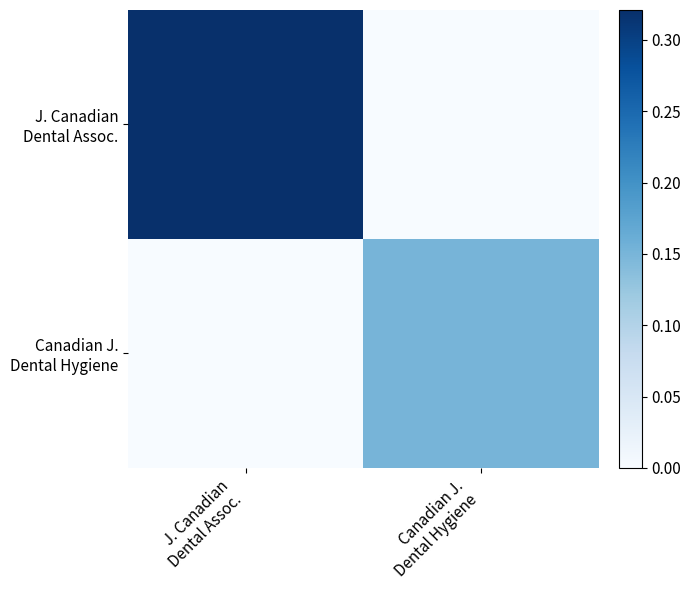

Which series has the largest range (max minus min)?

J. Canadian Dental Assoc.